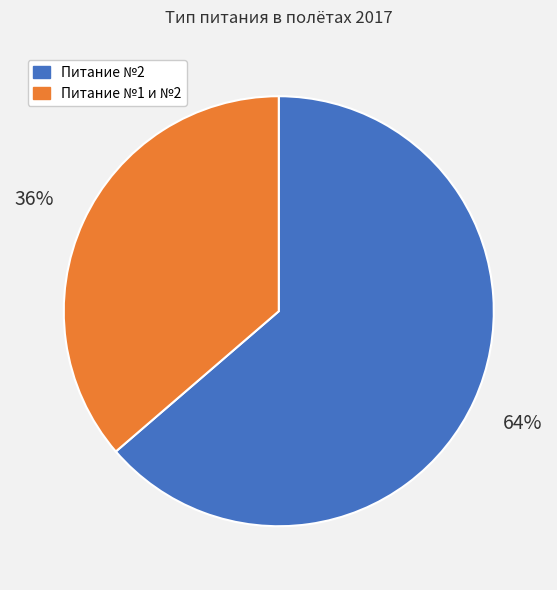

Does any single category account for the majority?

Yes